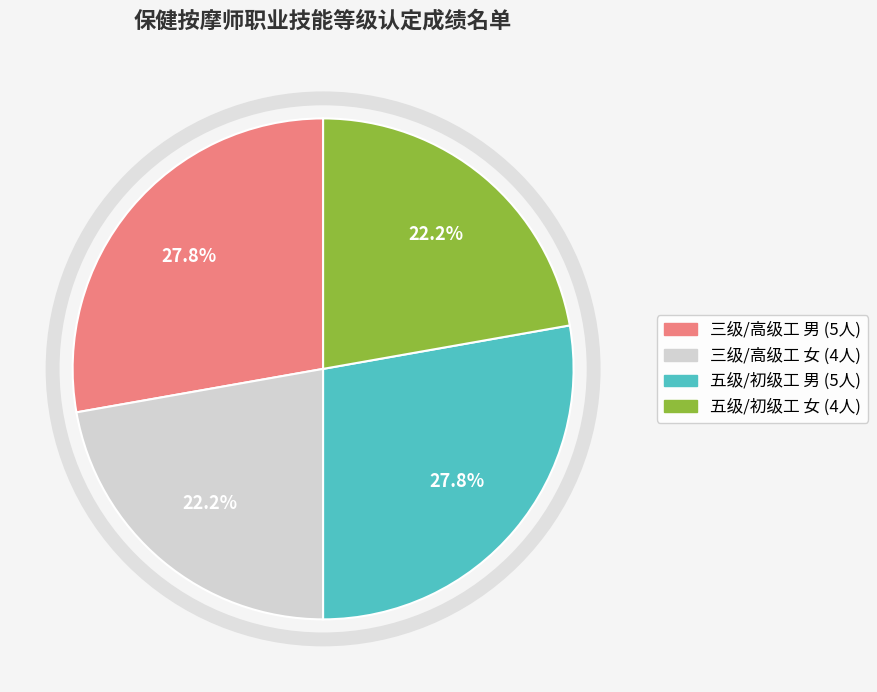

Is 五级/初级工 男 the majority of the pie?

No